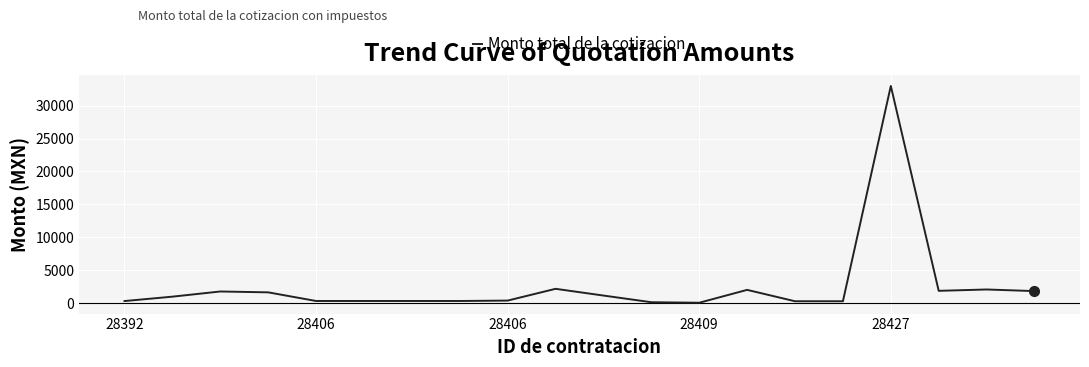

Is this an area chart (filled region under the line)?

No